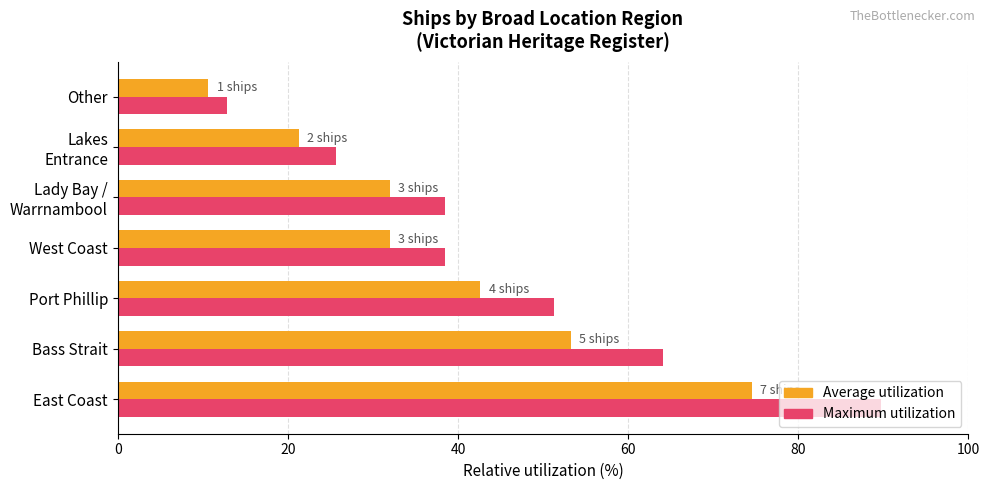

Which series has the widest spread of values?

Maximum utilization